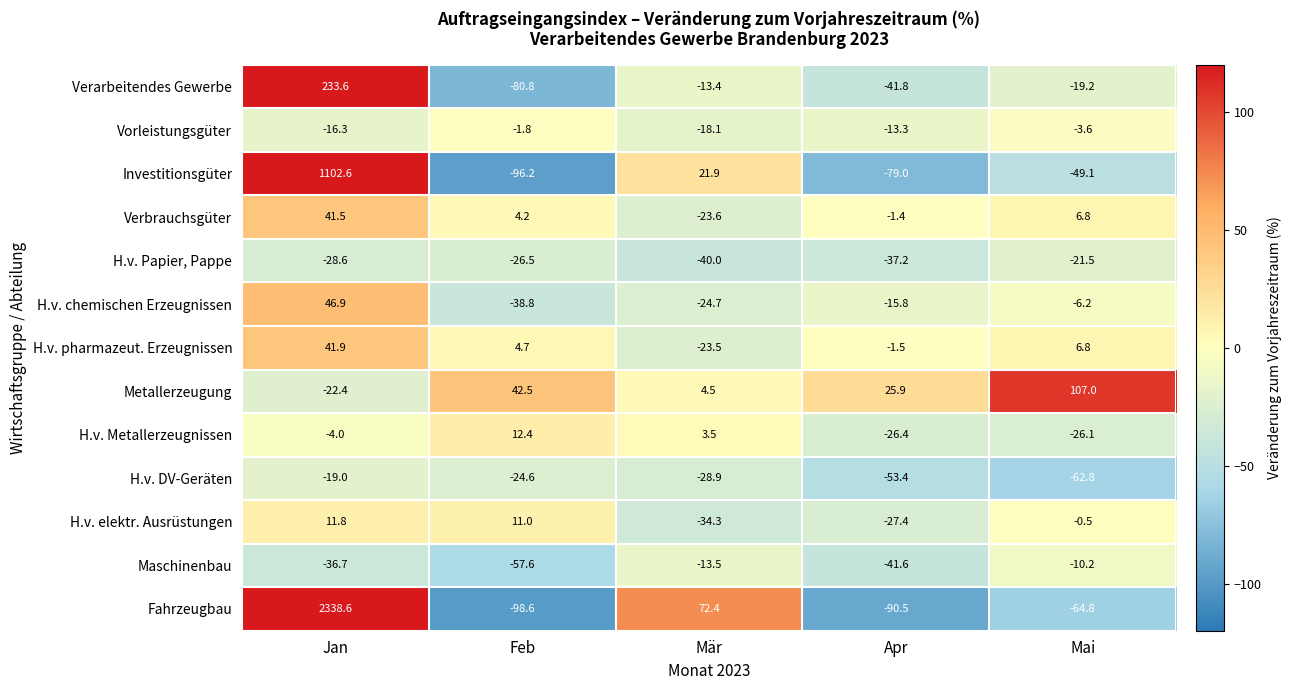

Rank the series at Mär from highest to lowest value.

Fahrzeugbau, Investitionsgüter, Metallerzeugung, H.v. Metallerzeugnissen, Verarbeitendes Gewerbe, Maschinenbau, Vorleistungsgüter, H.v. pharmazeut. Erzeugnissen, Verbrauchsgüter, H.v. chemischen Erzeugnissen, H.v. DV-Geräten, H.v. elektr. Ausrüstungen, H.v. Papier, Pappe